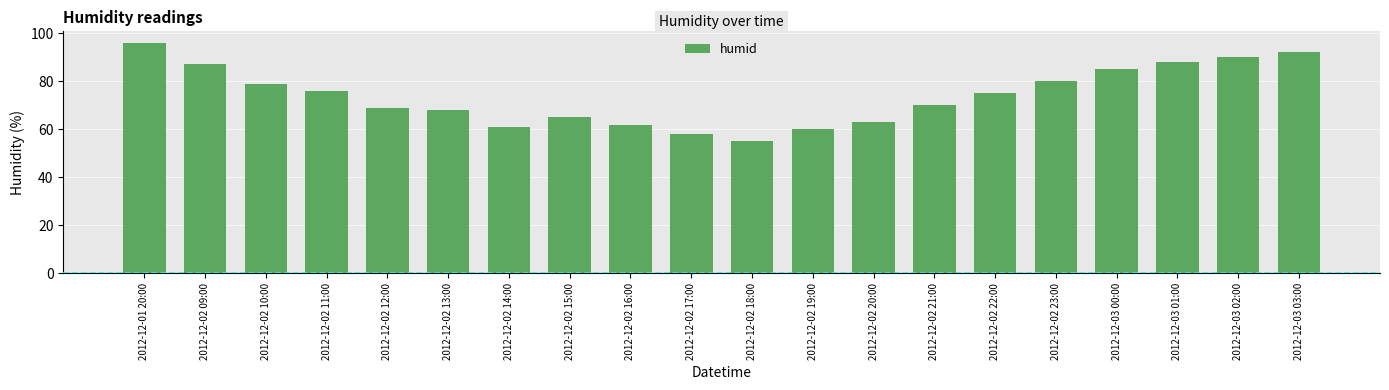

Between 2012-12-02 10:00 and 2012-12-02 13:00, which is larger?

2012-12-02 10:00